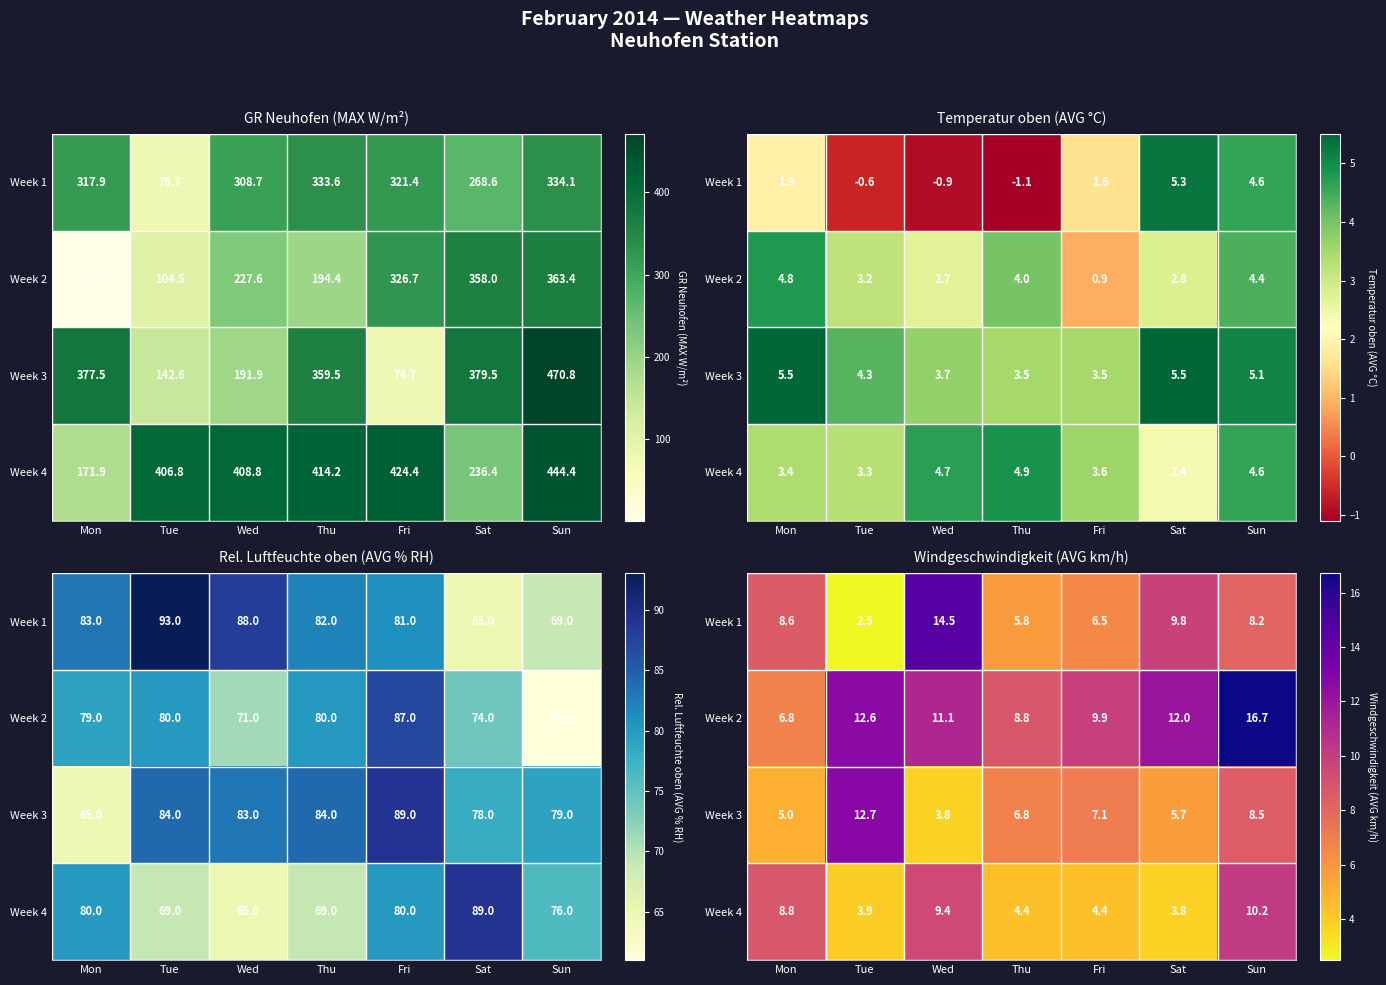

The value of Week 2 at Fri is 2.1. True or false?

False